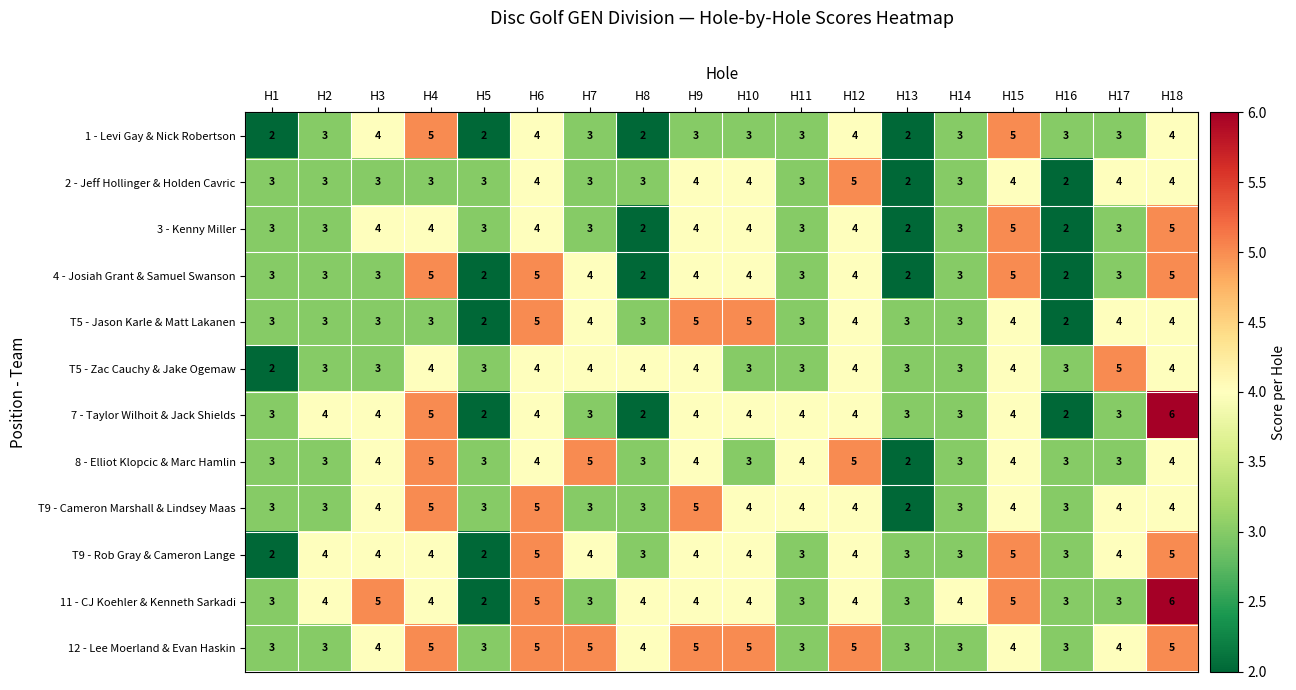

The value of 1 - Levi Gay & Nick Robertson at H1 is 1. True or false?

False